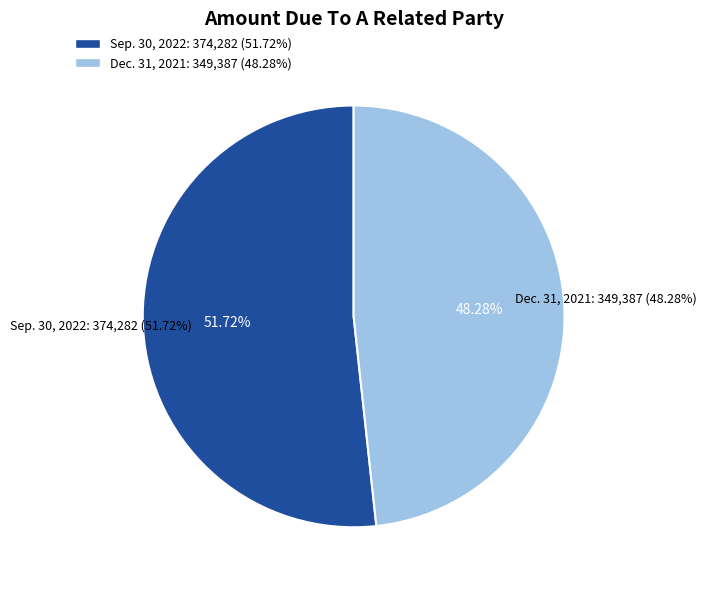

Which slice is the smallest?

Dec. 31, 2021